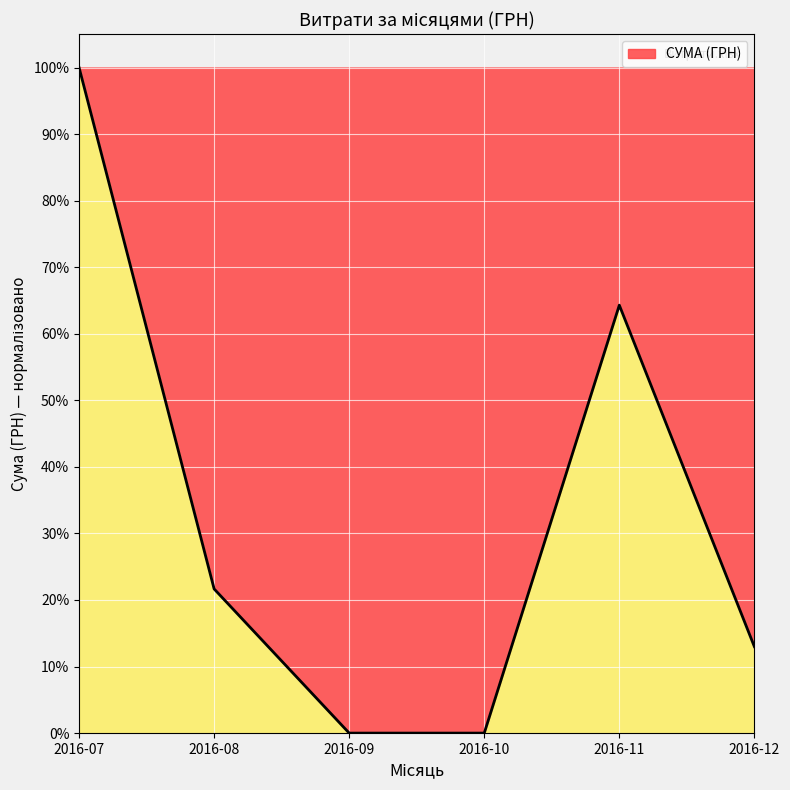

Where does the data first go above 21?

2016-07